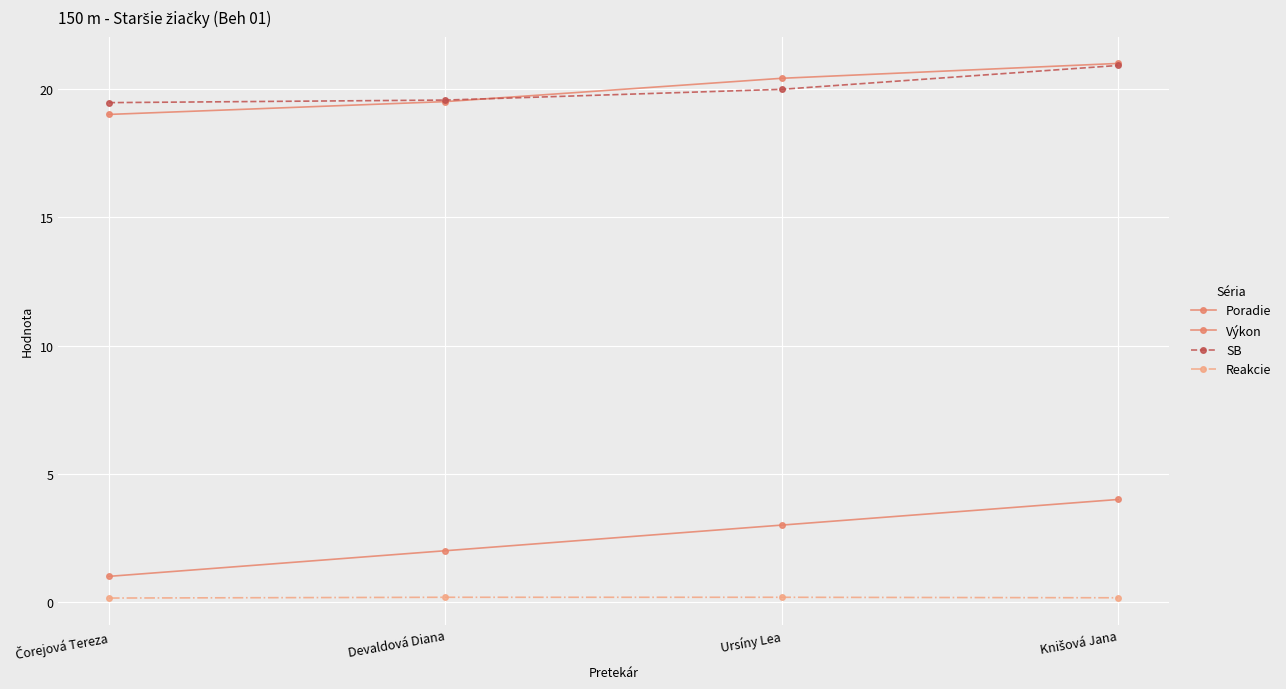

What is the label of the 3rd point from the left?

Ursíny Lea